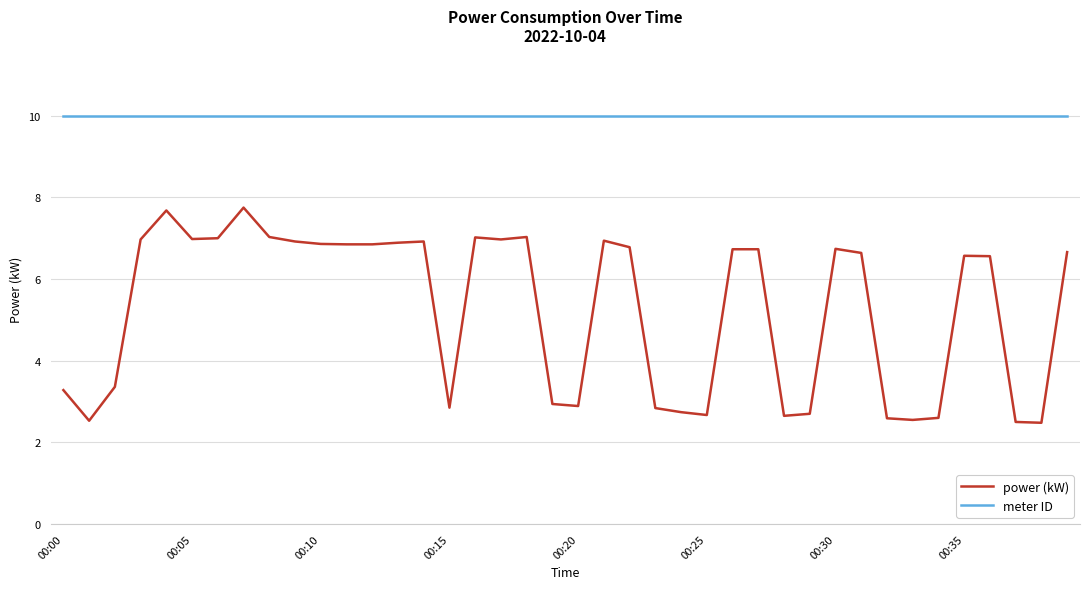

Does the chart display data point markers on the line(s)?

No